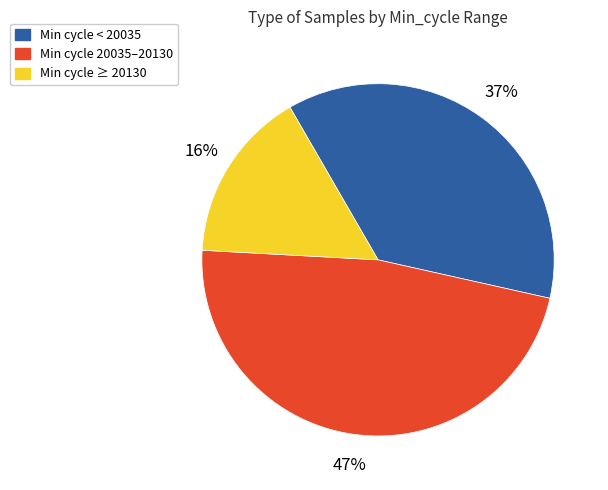

To the nearest percent, what is the average slice percentage?

33%